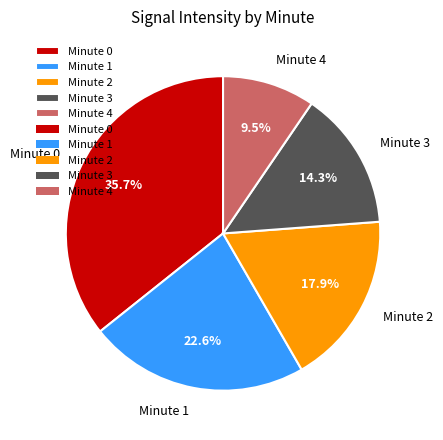

What is the ratio of the value at Minute 2 to the value at Minute 3?

1.3